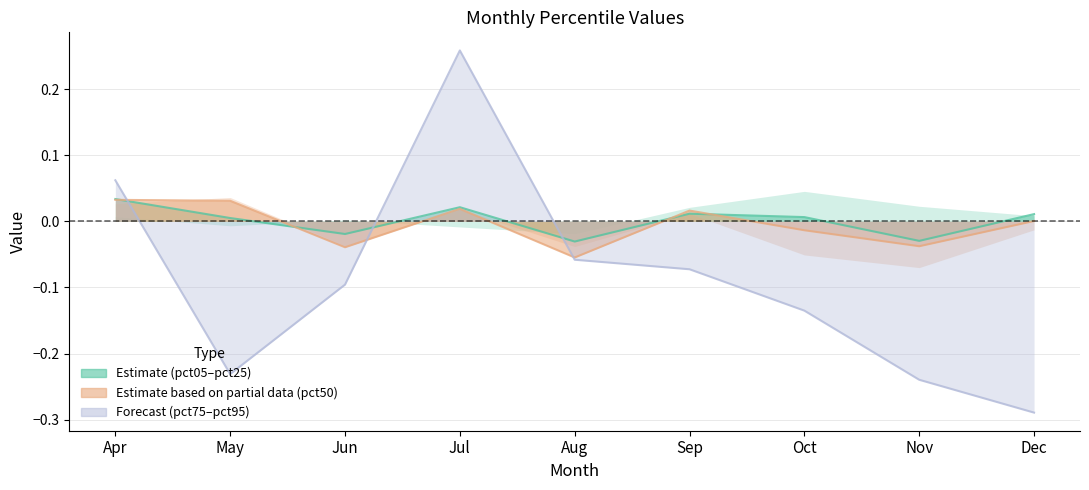

Is it true that pct95 equals 0.1 at Jul?

False